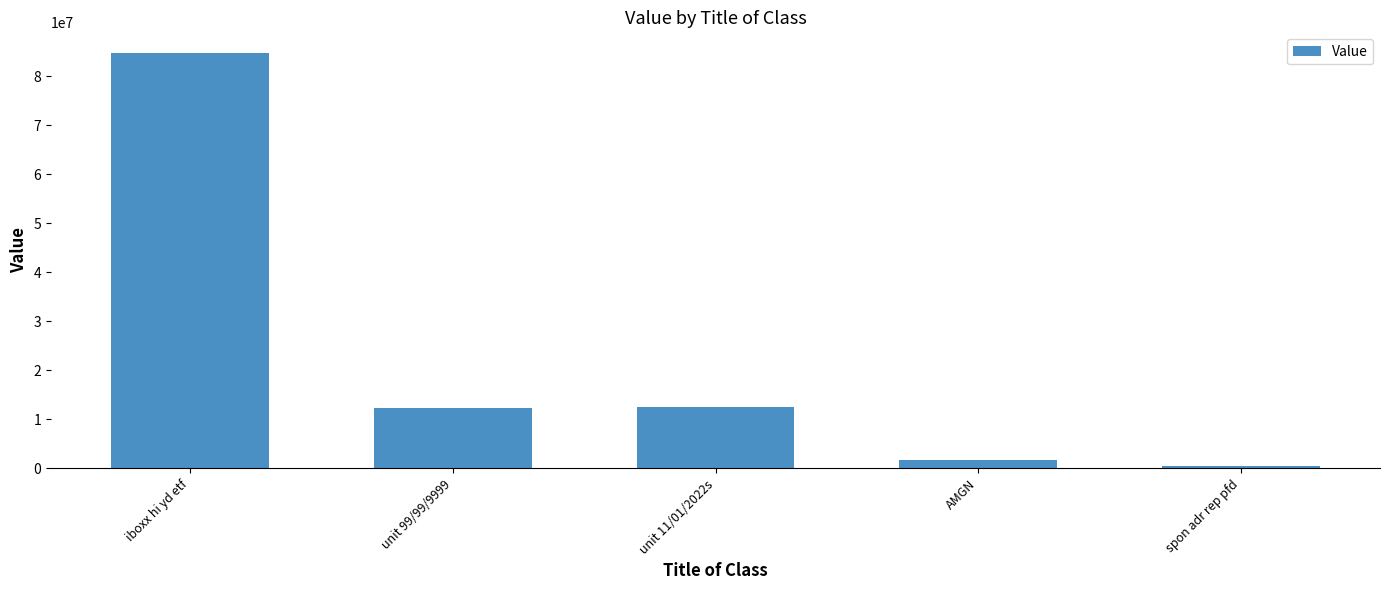

What is the label of the 4th bar from the right?

unit 99/99/9999